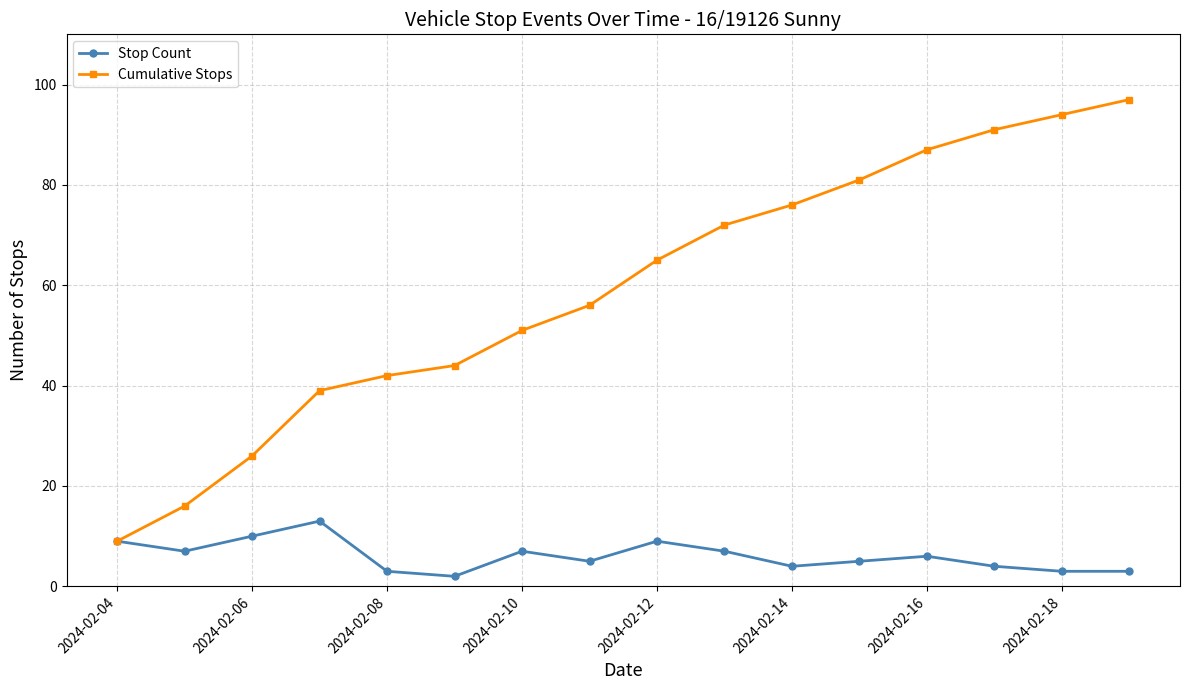

Rank the series by their maximum value, from lowest to highest.

Stop Count, Cumulative Stops